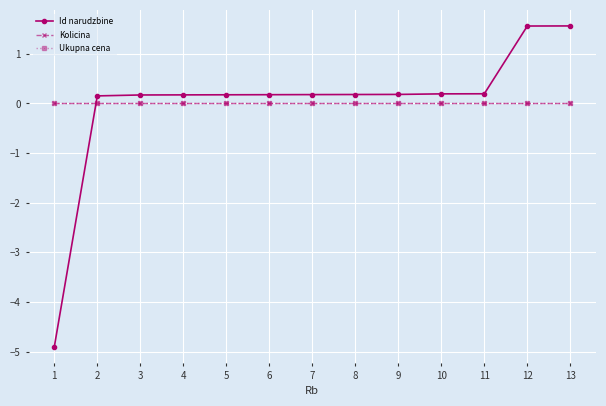

Reading left to right, what are all the values shown in this chart?

Id narudzbine: -4.9	0.2	0.2	0.2	0.2	0.2	0.2	0.2	0.2	0.2	0.2	1.6	1.6
Kolicina: 0.0	0.0	0.0	0.0	0.0	0.0	0.0	0.0	0.0	0.0	0.0	0.0	0.0
Ukupna cena: 0.0	0.0	0.0	0.0	0.0	0.0	0.0	0.0	0.0	0.0	0.0	0.0	0.0